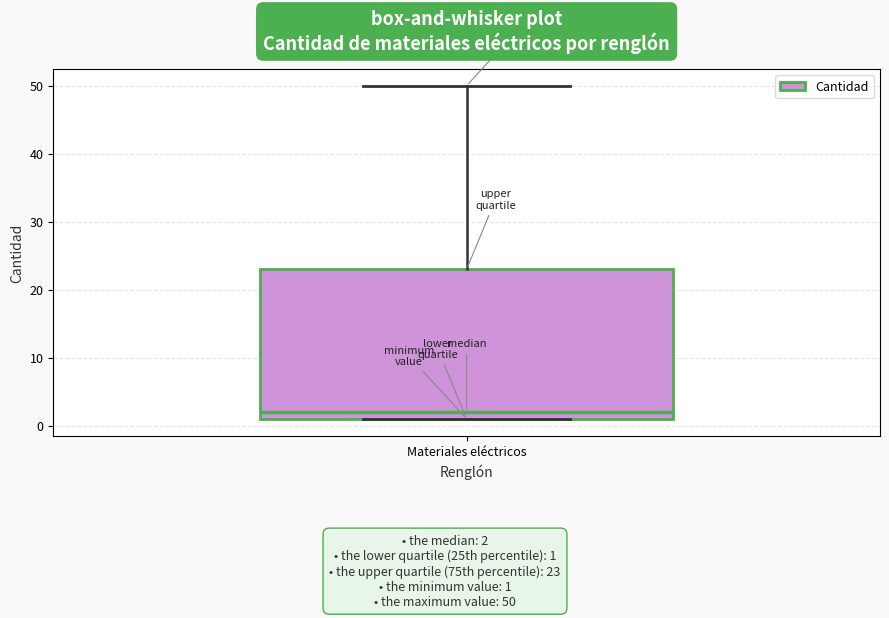

Transcribe this box plot: give where the median line is, the range the box spans, and where the two whiskers end, as read against the y-axis. The values are not printed on the chart, so give them approximately, as read against the axis.

median 2, box 1 to 23, whiskers 1 to 50